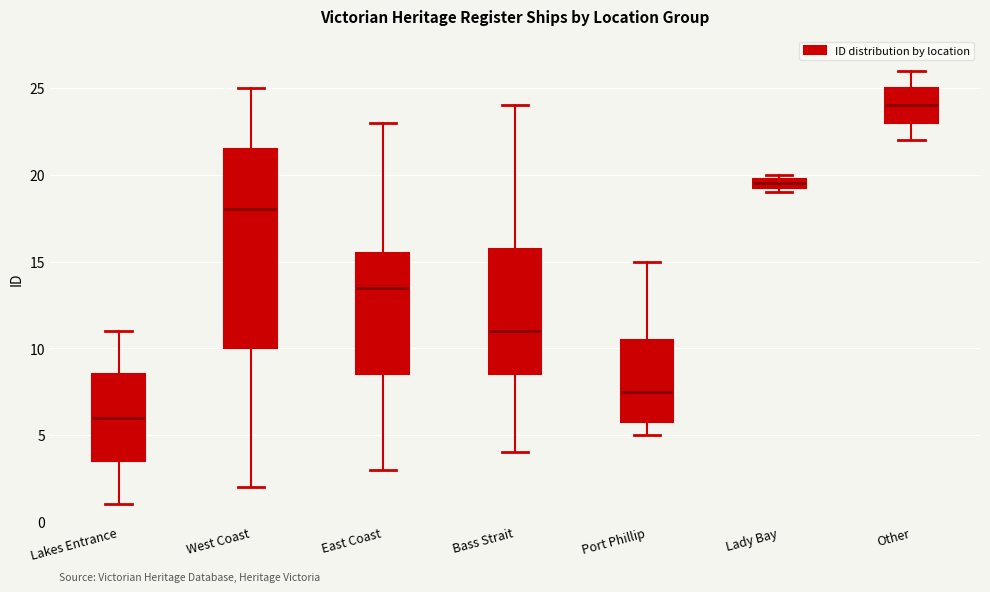

Comparing the boxes themselves (not the whiskers), which one is the tallest?

West Coast